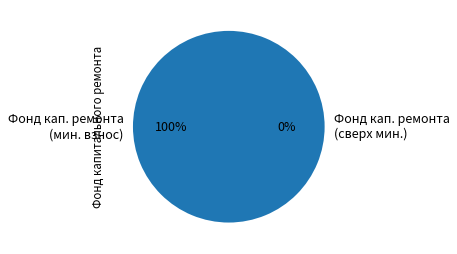

Is it true that сверх минимального размера взноса is 15% of the pie?

False